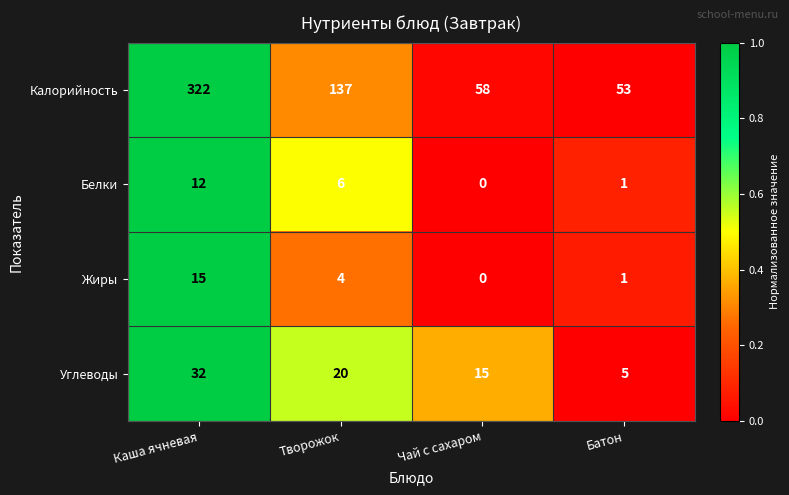

Which category has the highest value across all series?

Каша ячневая